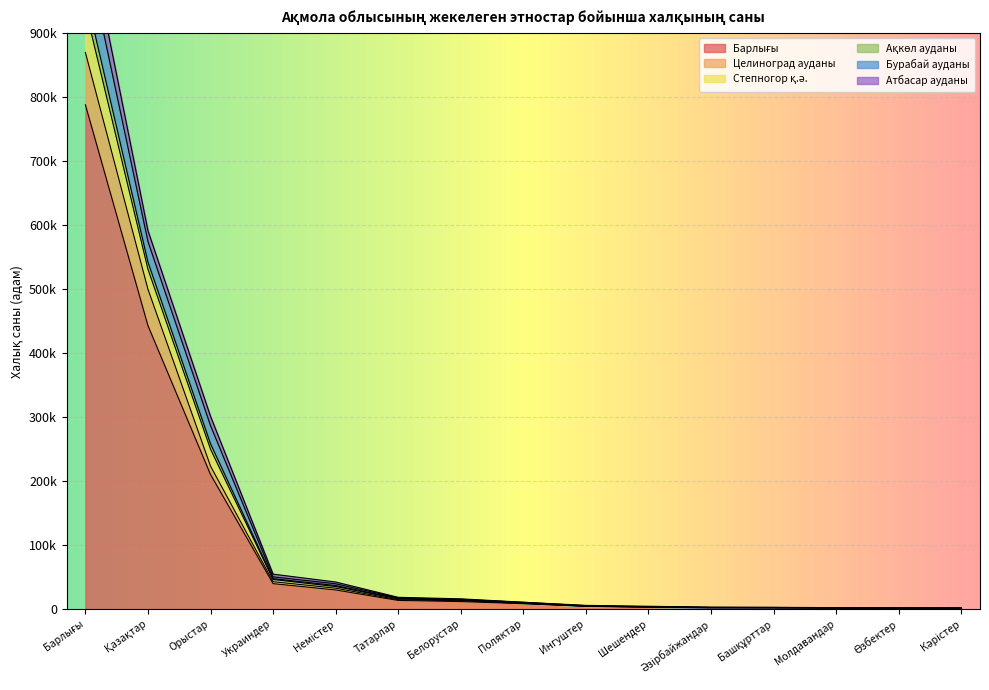

True or false: Целиноград ауданы and Бурабай ауданы intersect in this chart.

False